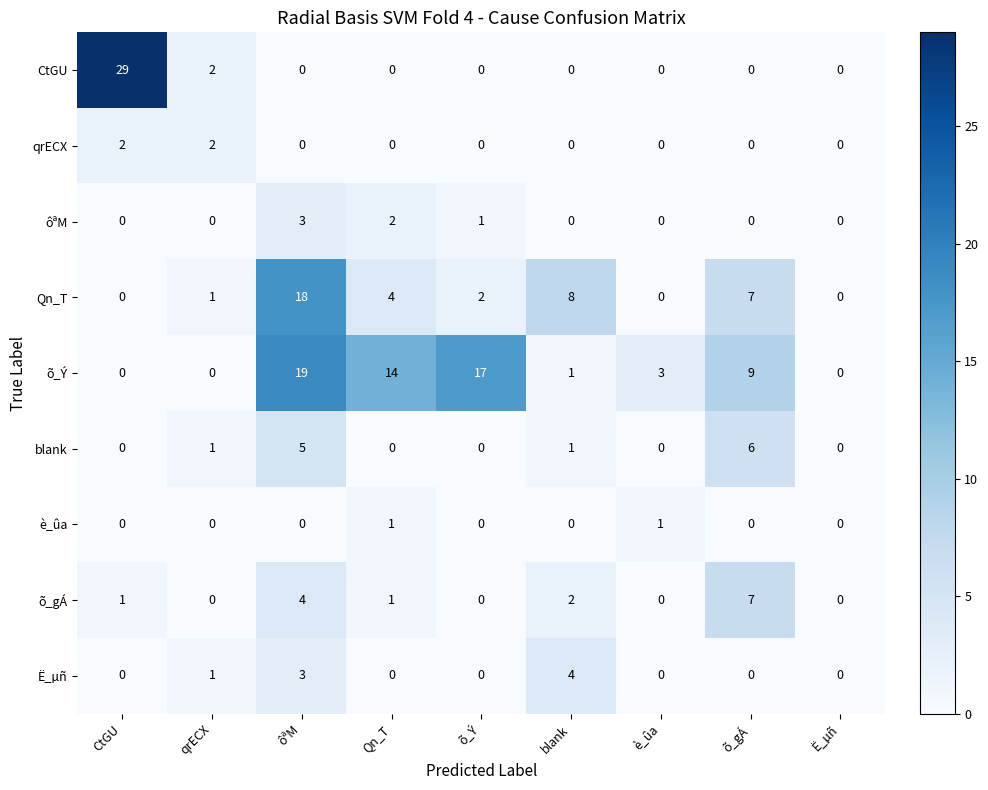

What is the sum of all ôªM values?

6